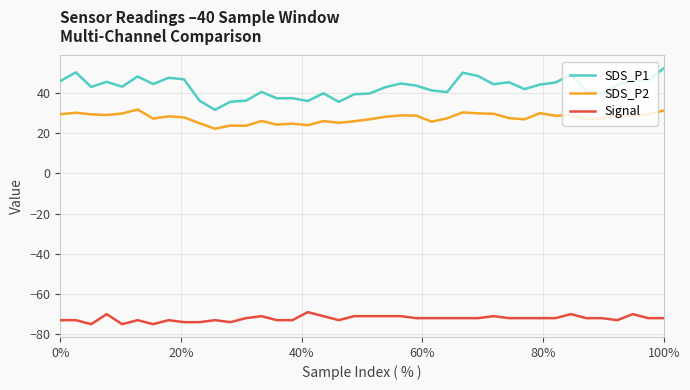

True or false: Signal and SDS_P1 intersect in this chart.

False